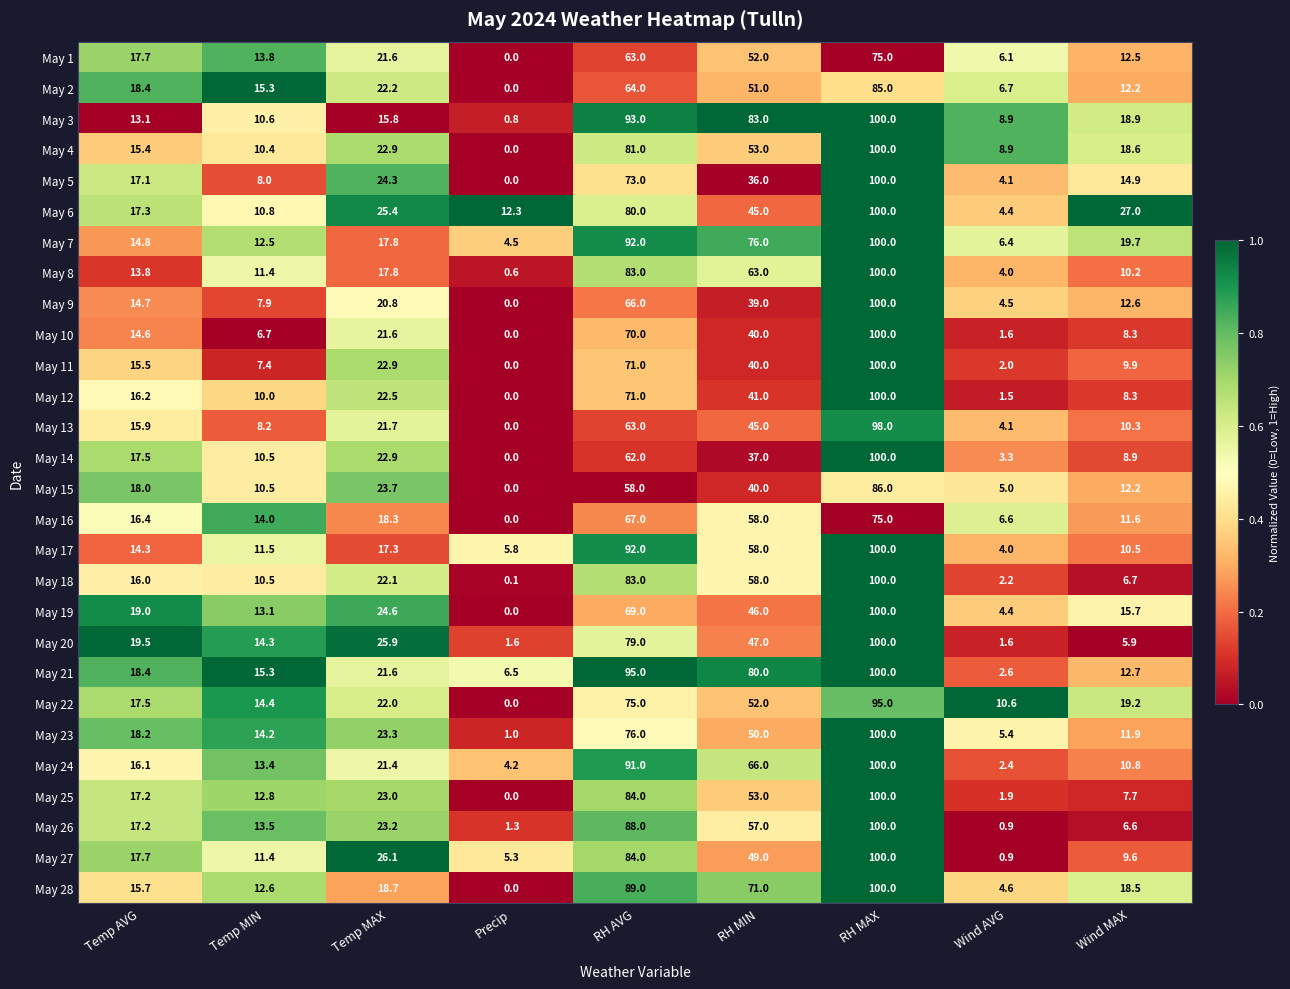

What is the difference between the highest and lowest values at Temp MAX?

10.3